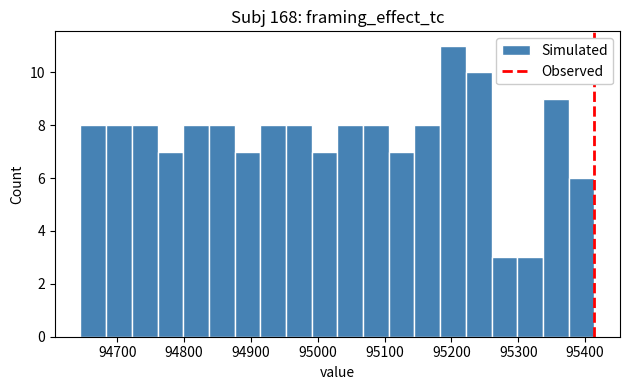

Around what value on the x-axis is the tallest bar? Give the approximate position of its centre, as read against the axis.

95200